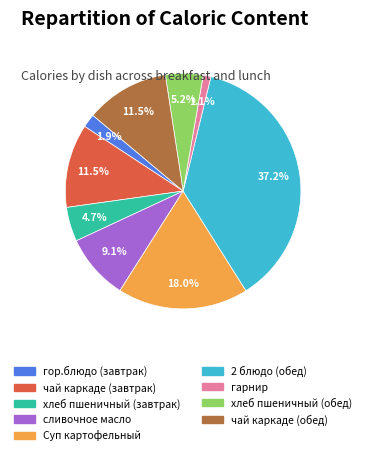

Do хлеб пшеничный (обед) and чай каркаде (обед) together represent more than half of the pie?

No